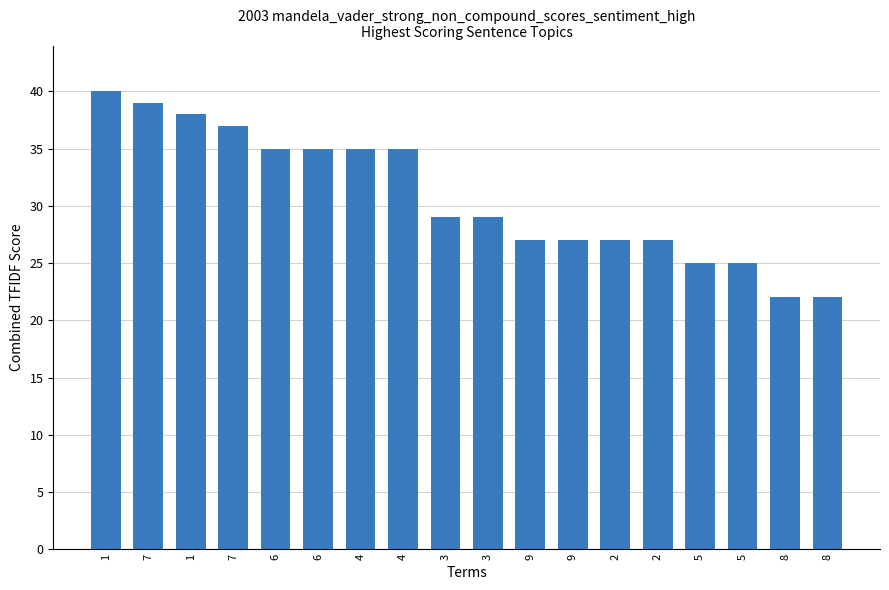

What is the greatest value displayed?

40